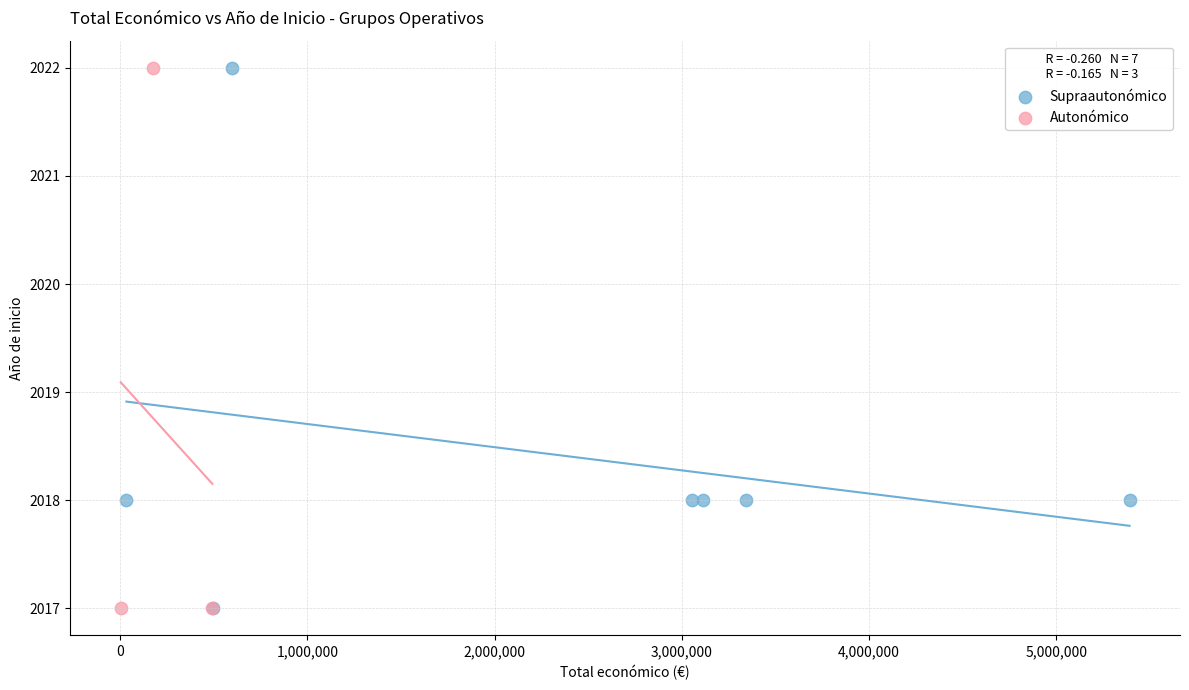

What are all the series names shown in the legend?

Supraautonómico, Autonómico